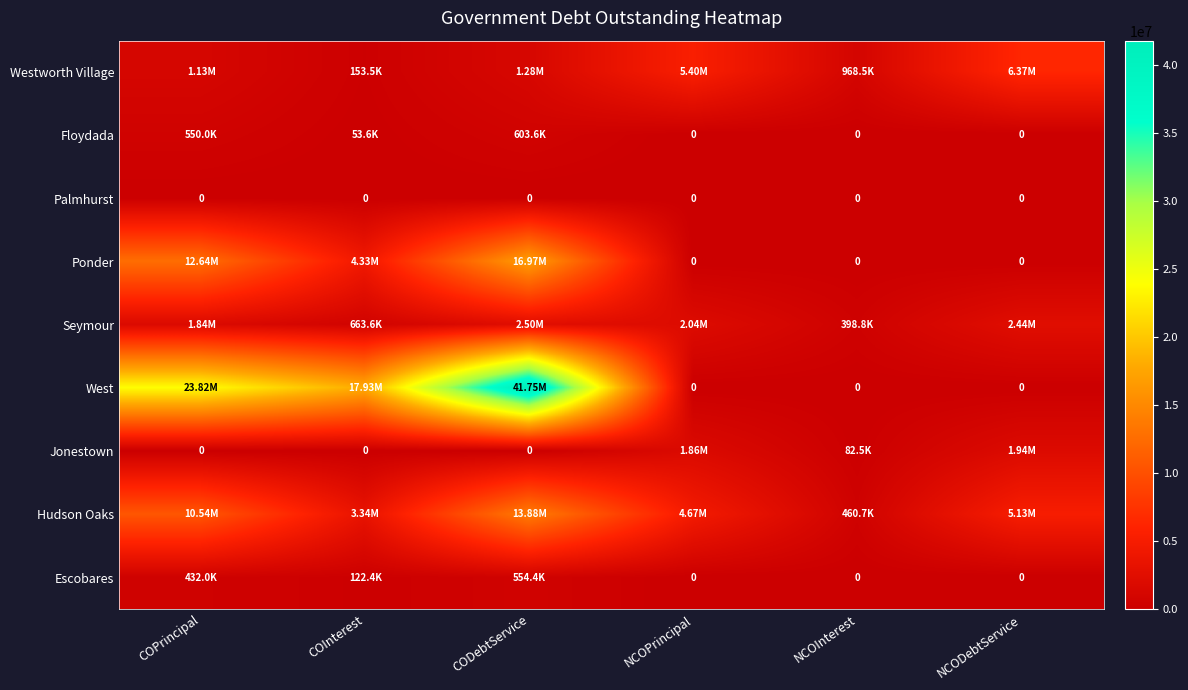

How many values in the Westworth Village series exceed 1282539?

3